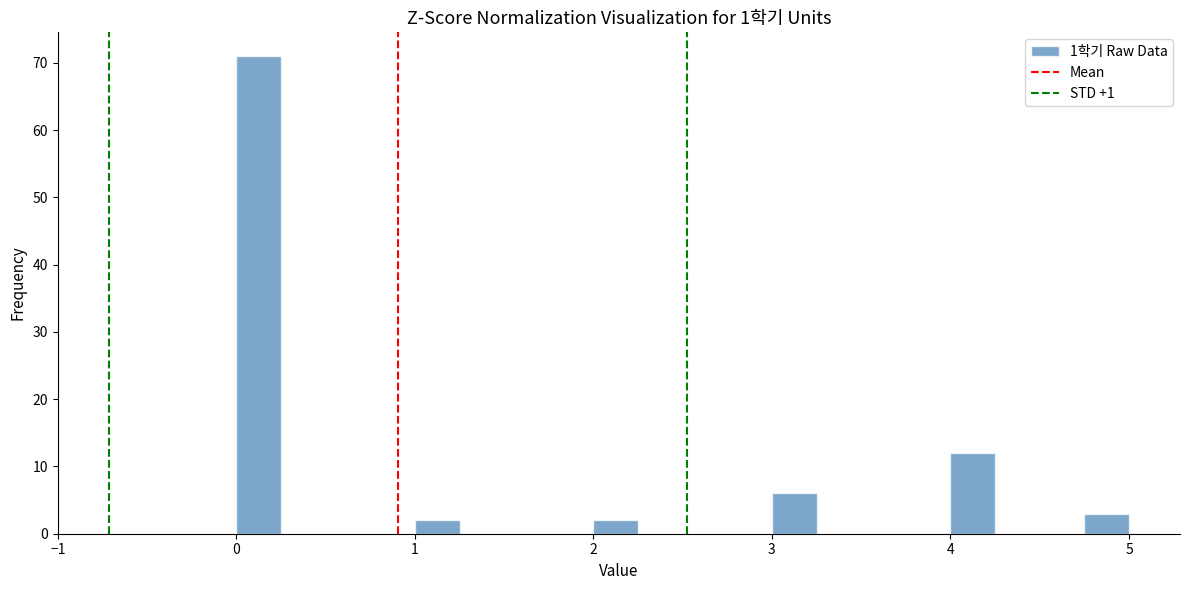

Read against the x-axis, roughly where is the centre of the tallest bar?

0.1